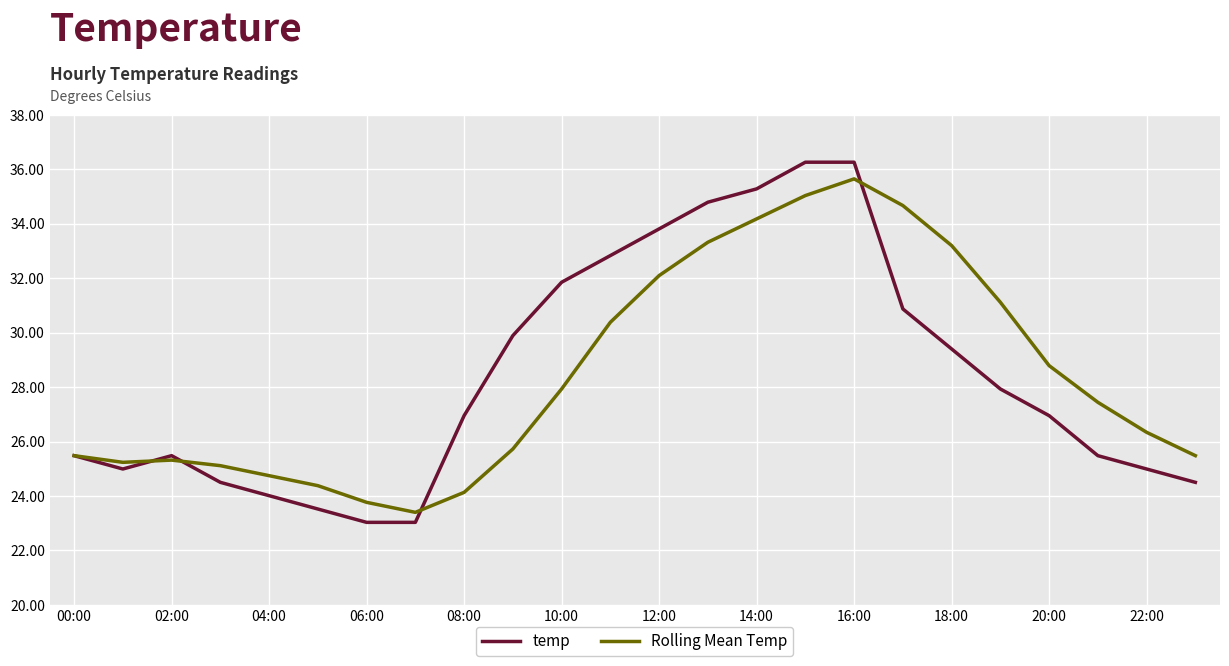

What is the difference between the second highest and second lowest values in the temp series?

13.2